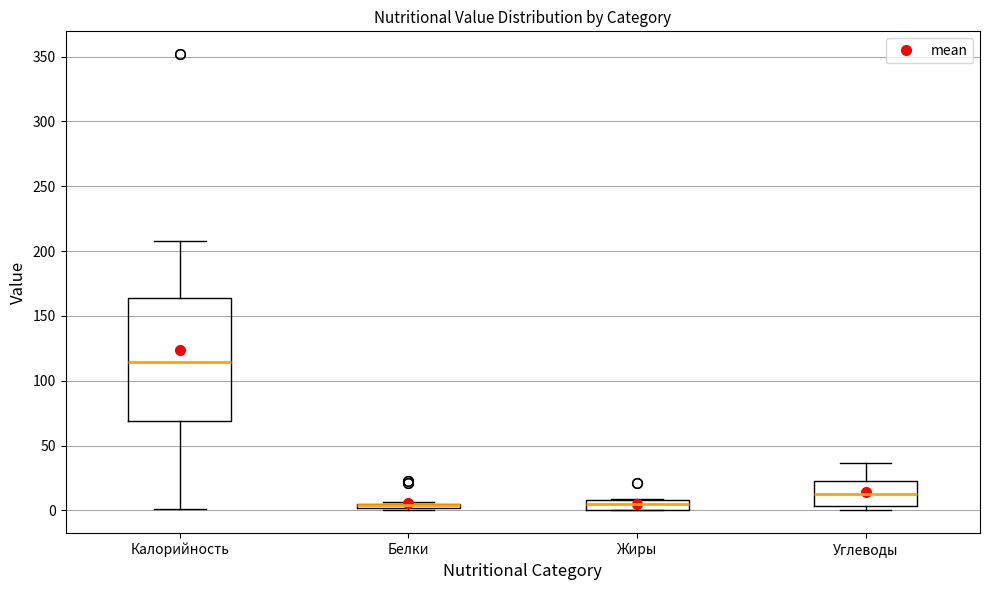

Comparing the boxes themselves (not the whiskers), which one is the tallest?

Калорийность